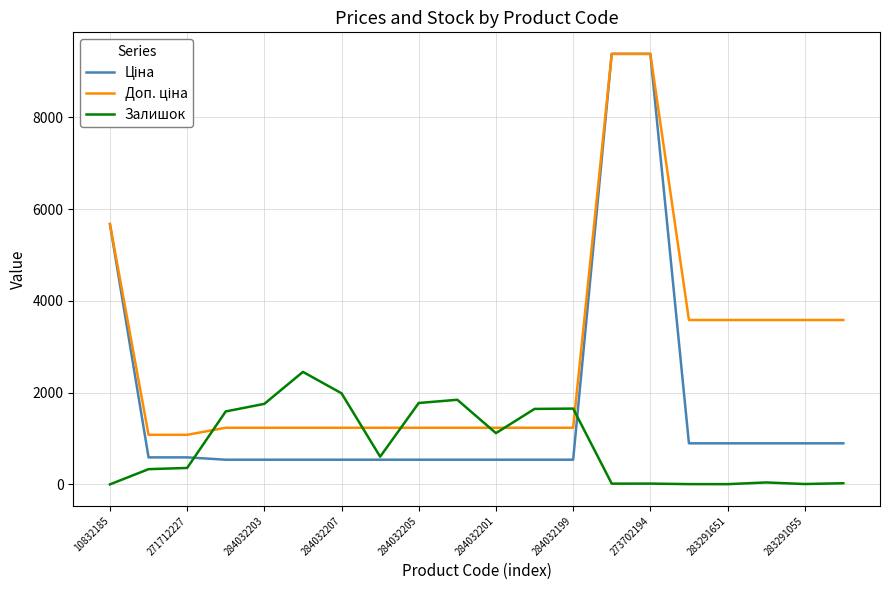

What is the label of the 18th point from the left?

17